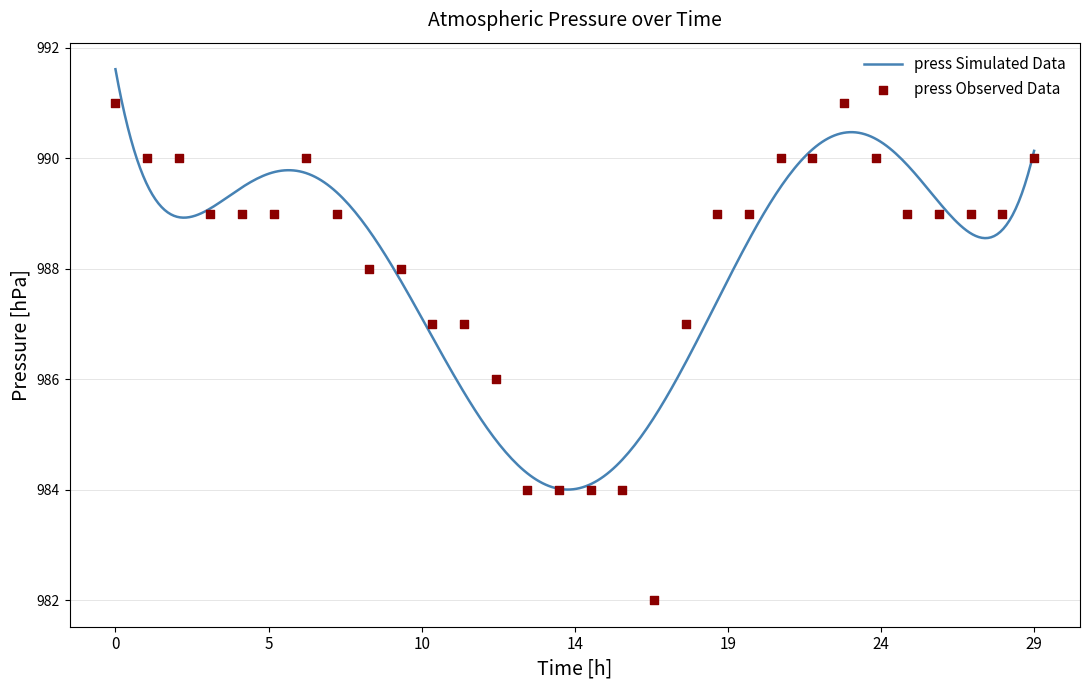

Between 2013-08-01 11:00 and 2013-08-01 23:00, which is larger?

2013-08-01 23:00